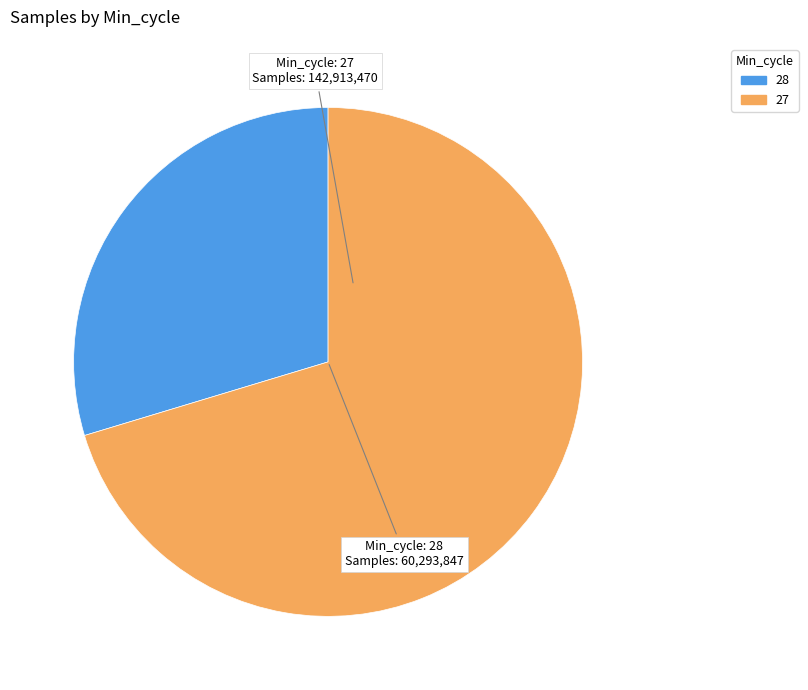

Which slice represents more than half of the pie?

Min_cycle: 27